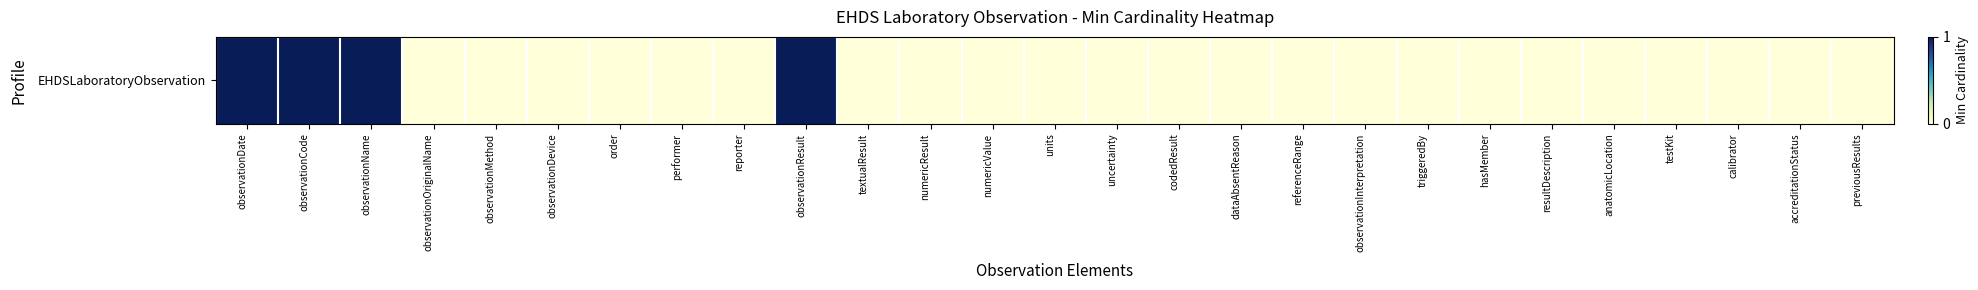

What is the difference between the maximum and second lowest values?

1